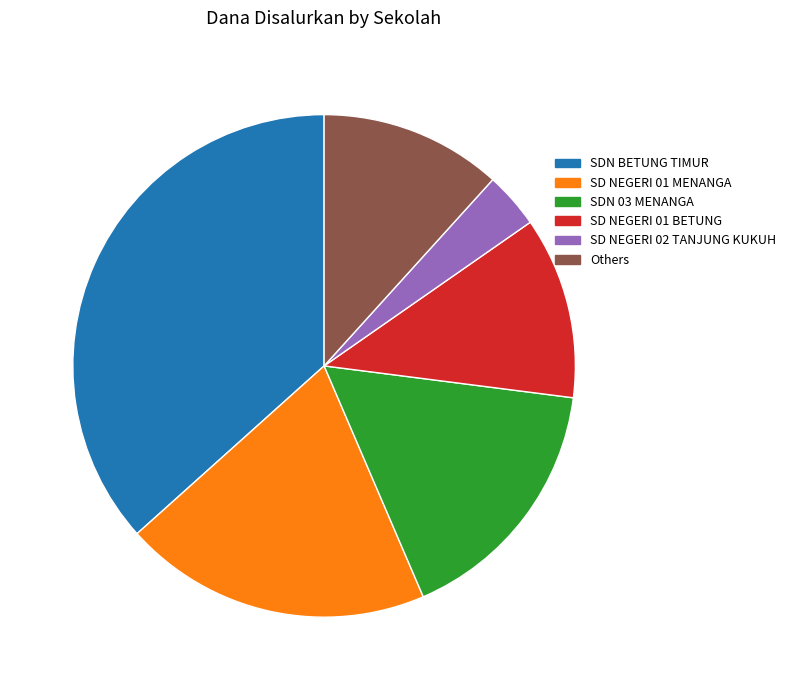

True or false: SD NEGERI 01 BETUNG accounts for 2% of the total.

False